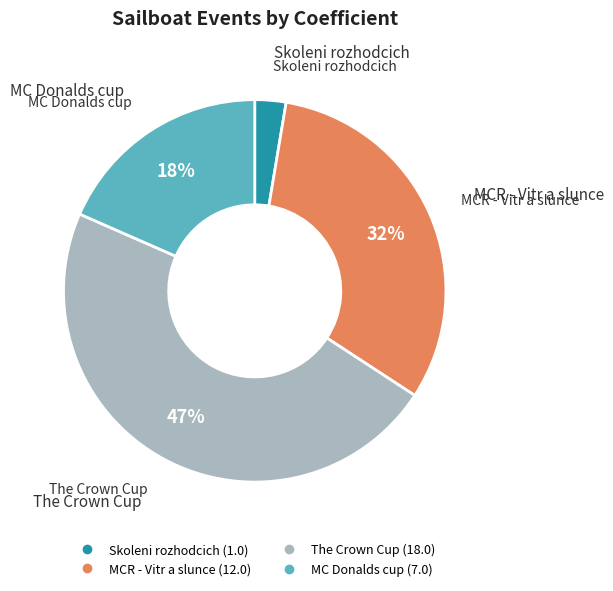

To the nearest percent, what is the average slice percentage?

25%